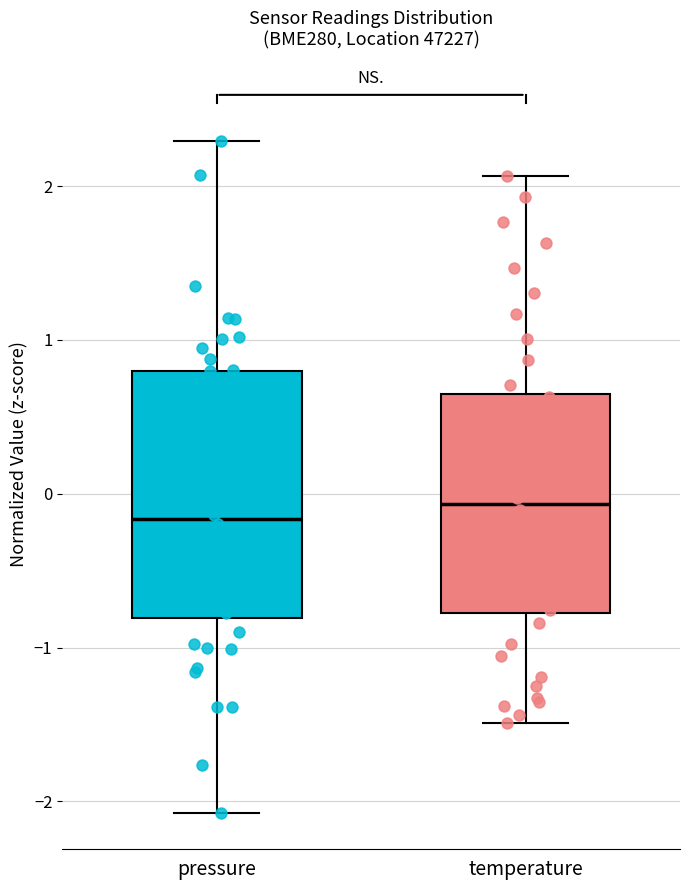

Reading left to right, read every box against the y-axis: the position of its median line, the range the box covers, and the ends of its whiskers. The values are not printed on the chart, so give them approximately, as read against the axis.

pressure: median -0.2, box -0.8 to 0.8, whiskers -2.1 to 2.3
temperature: median -0.1, box -0.8 to 0.6, whiskers -1.5 to 2.1